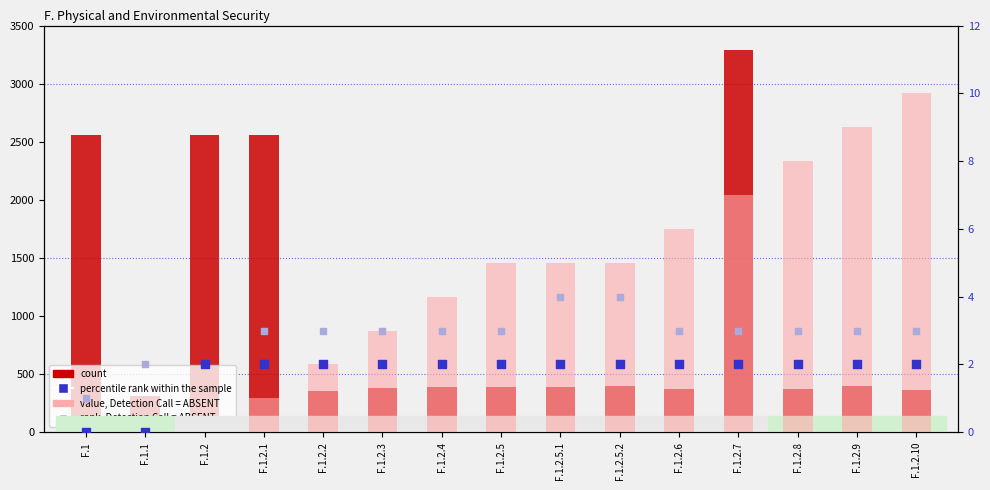

At how many categories does at least one series exceed 2822?

1